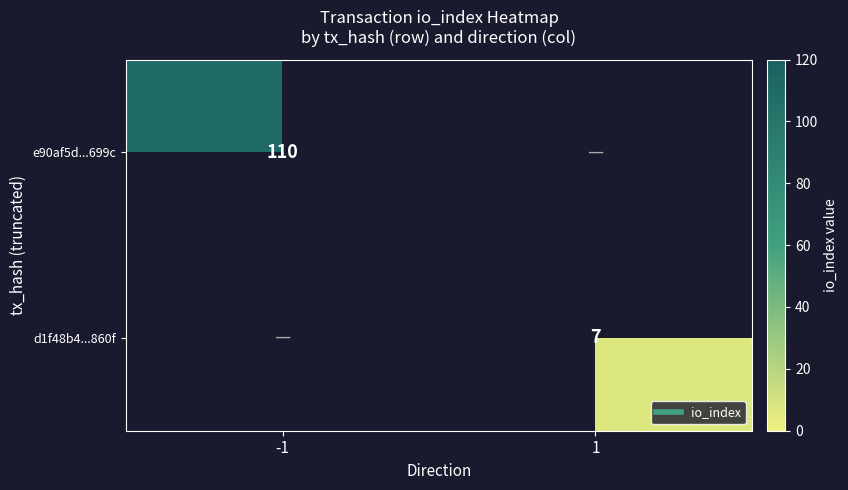

The value of e90af5d...699c at -1 is 75.8. True or false?

False